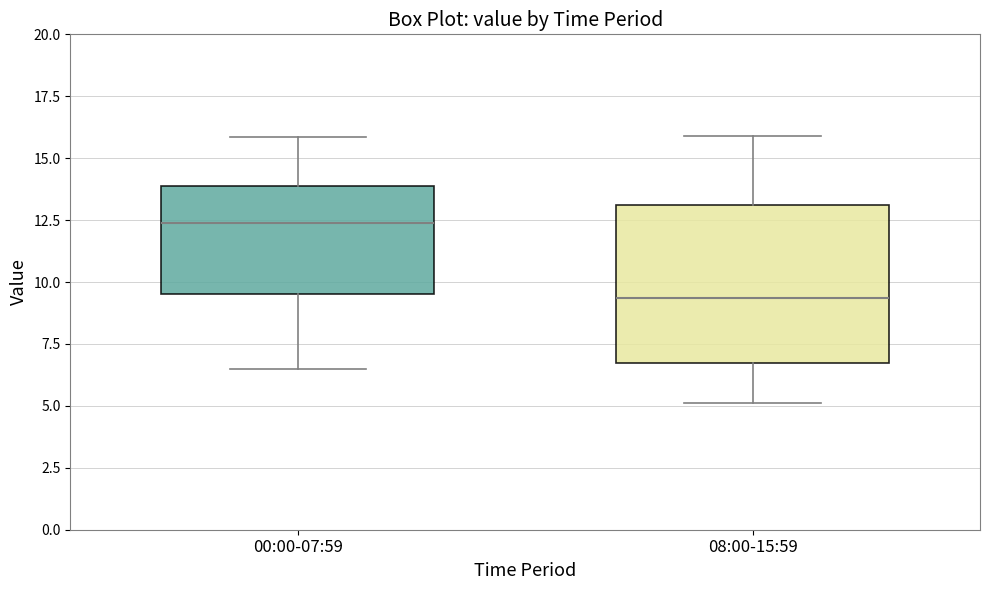

Comparing the boxes themselves (not the whiskers), which one is the tallest?

08:00-15:59